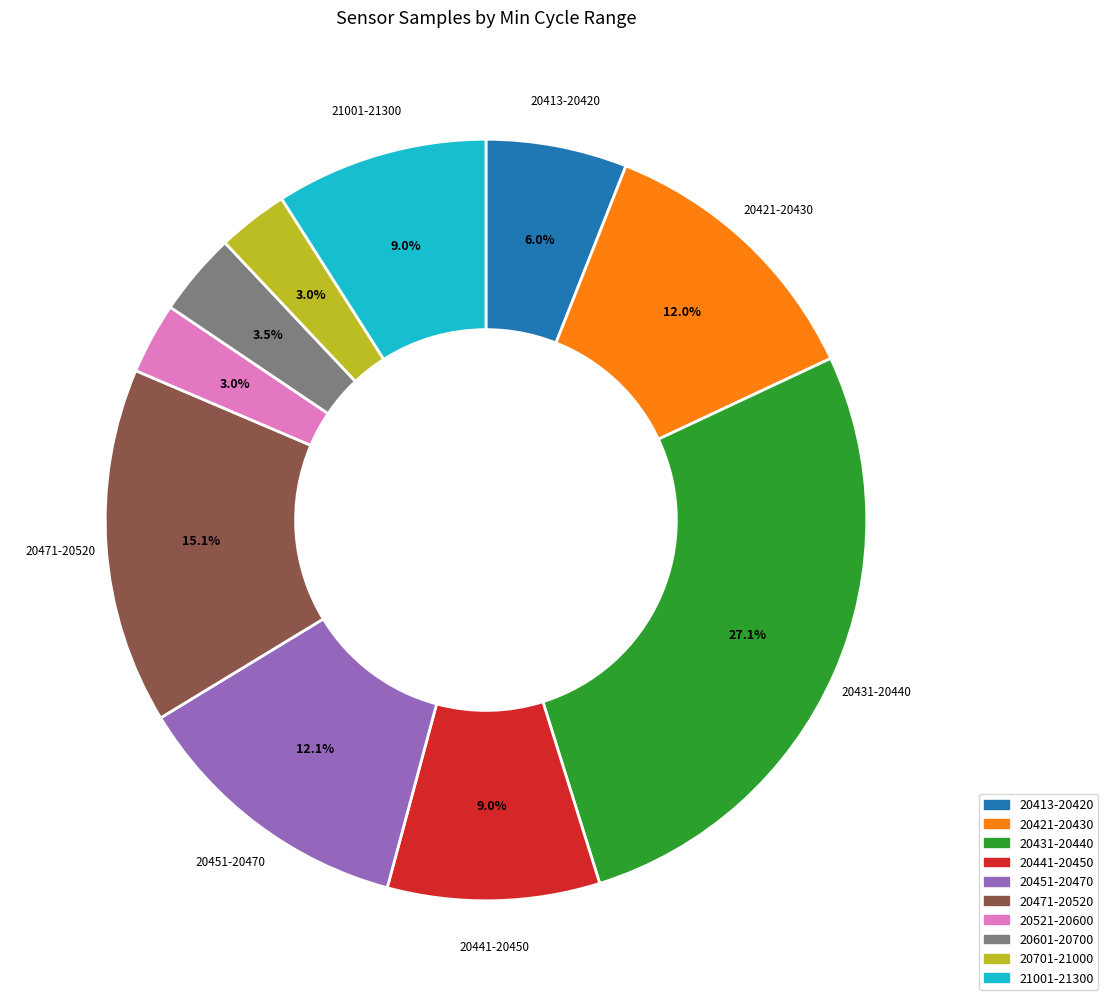

Does any single category account for the majority?

No